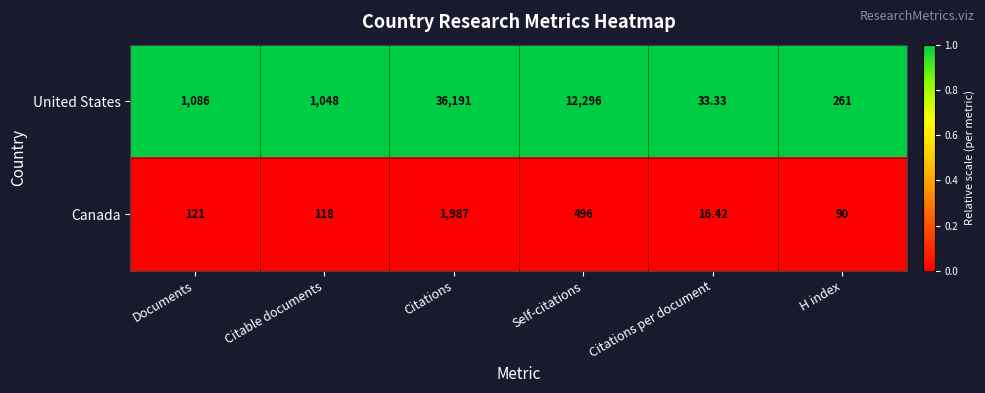

What is the greatest value displayed?

36191.0